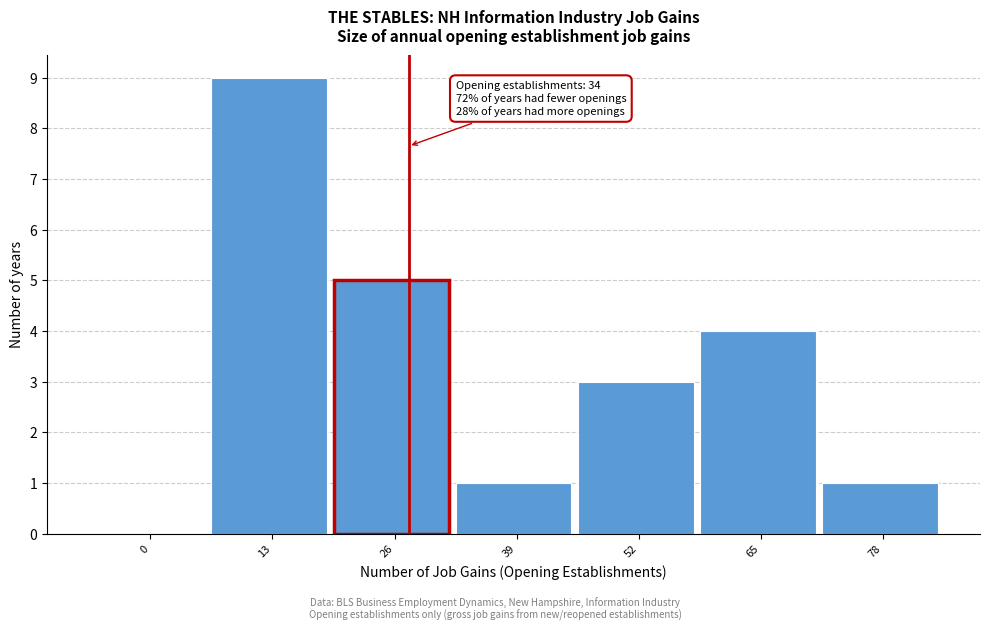

Reading left to right, transcribe all the data shown in this chart.

0=0	13=9	26=5	39=1	52=3	65=4	78=1